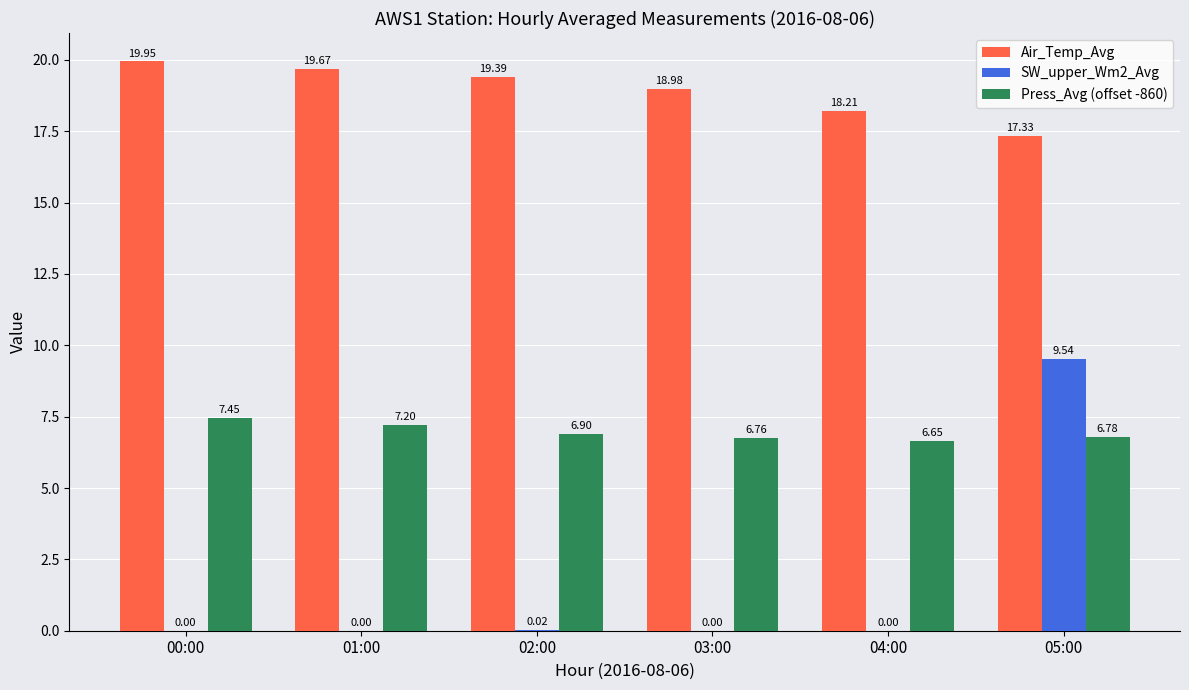

The value of Air_Temp_Avg at 01:00 is 27.8. True or false?

False